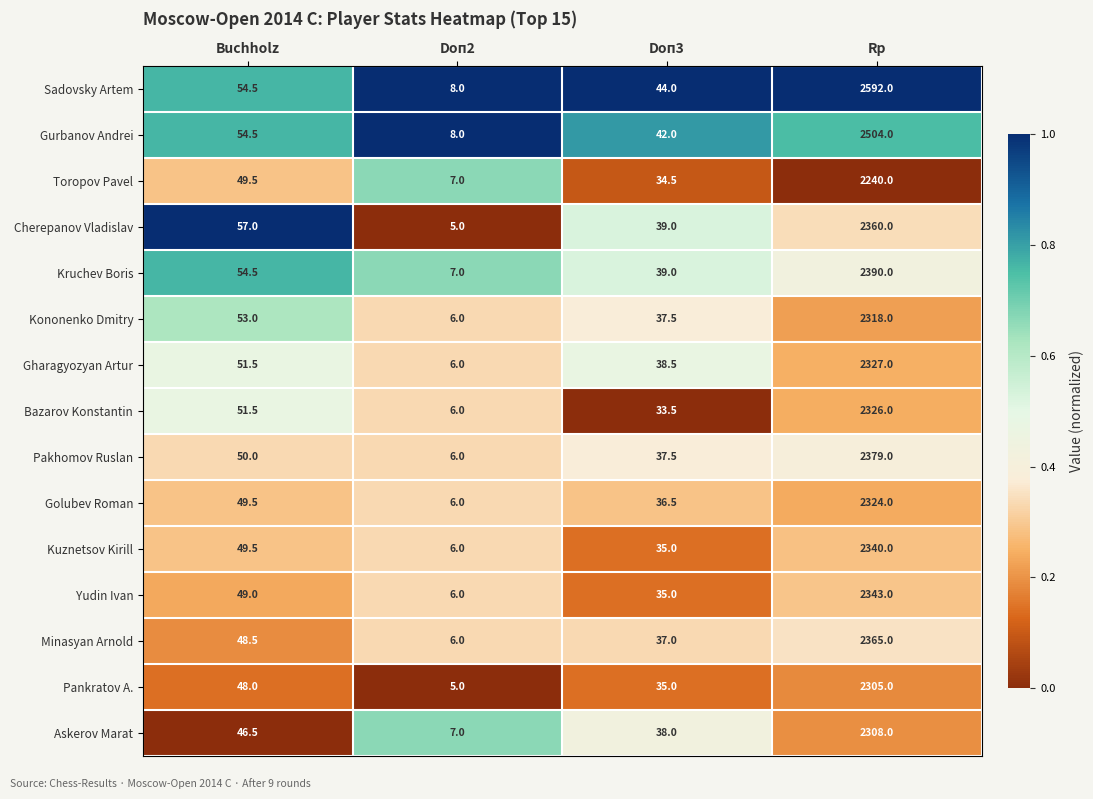

At which label does Kuznetsov Kirill first exceed 49?

Buchholz